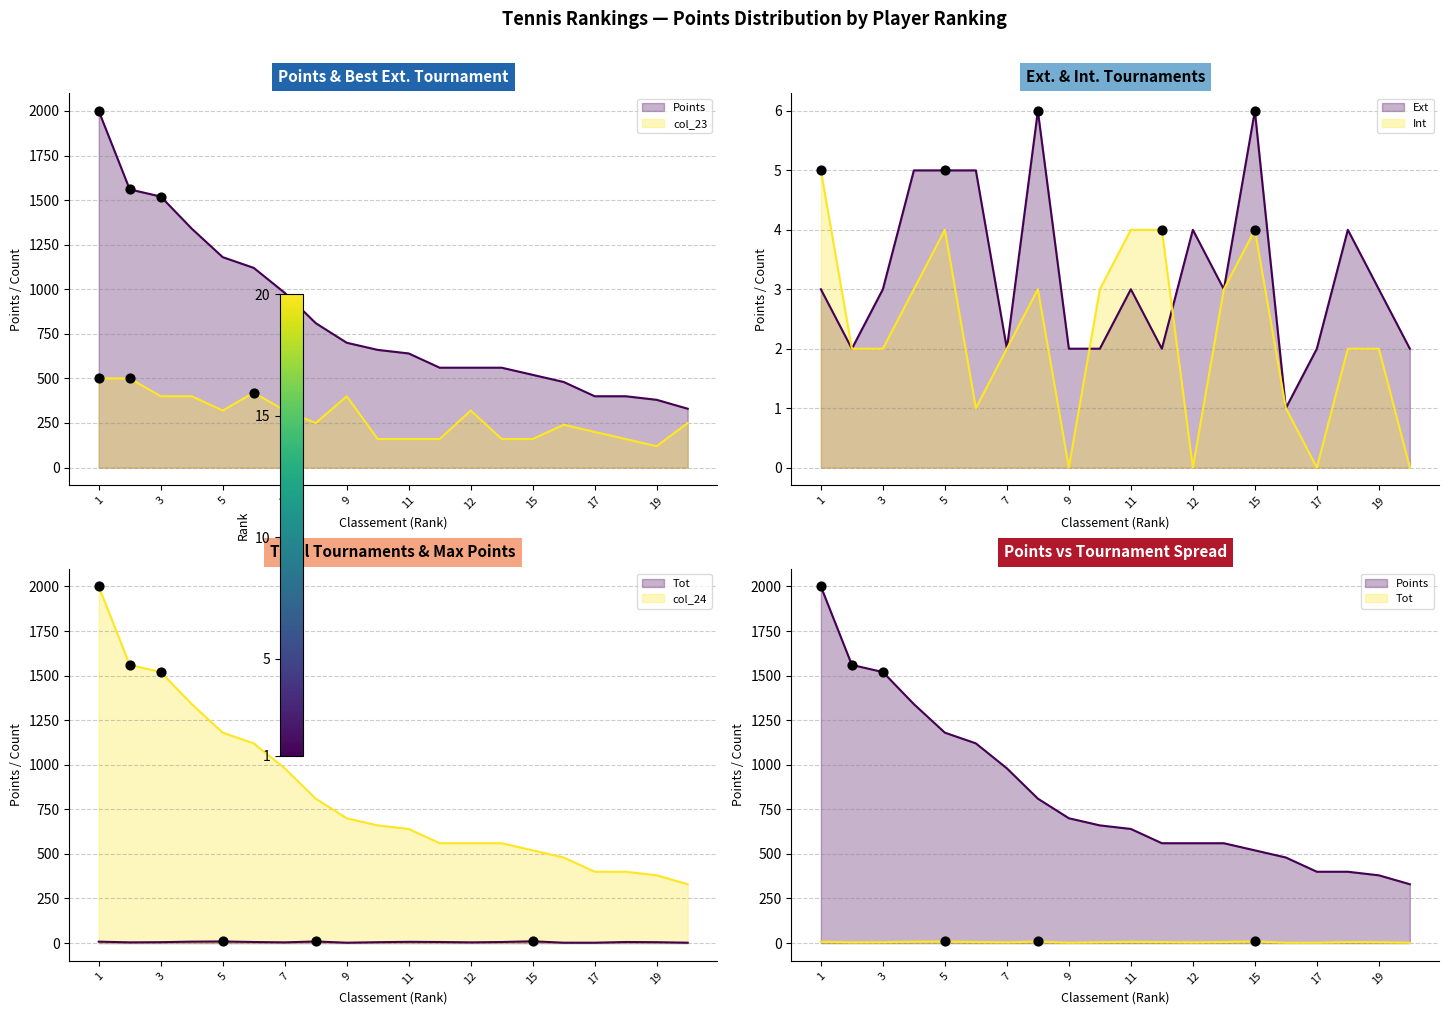

At how many categories does at least one series exceed 1368?

3